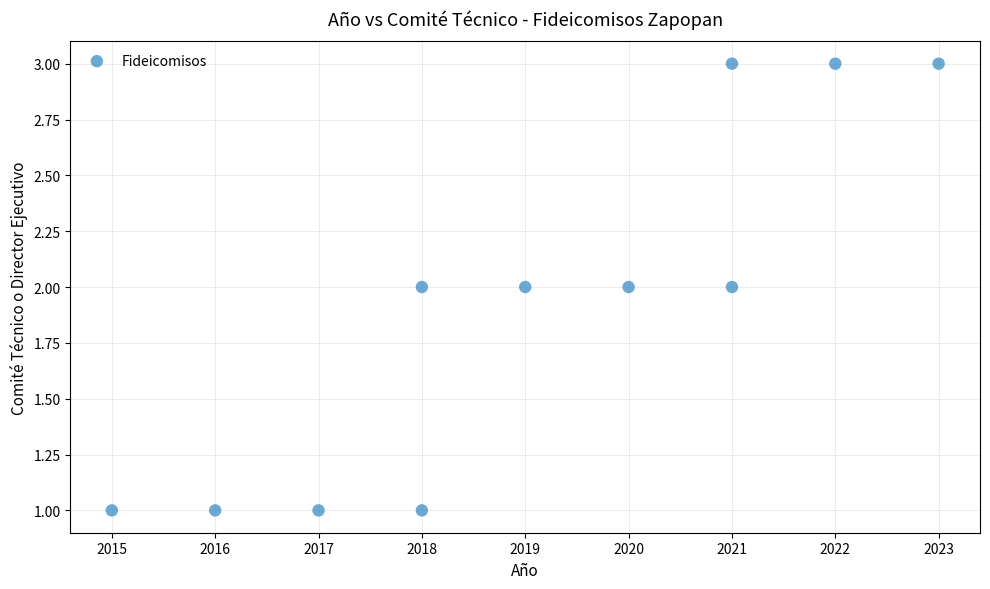

What is the range of X values (max minus min)?

8